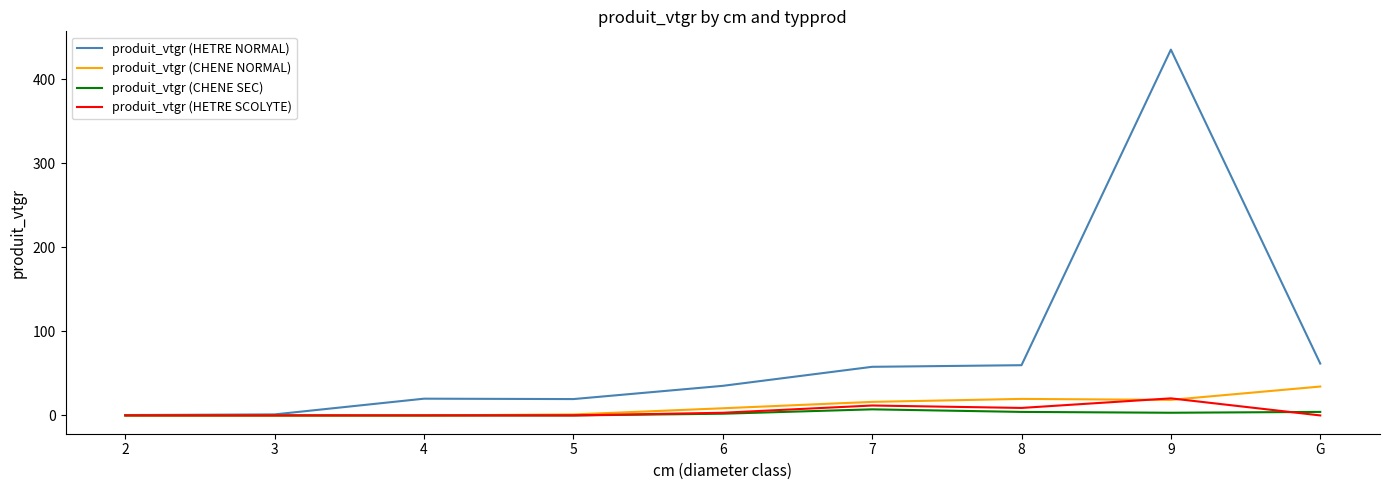

What is the maximum value shown in the chart?

435.0